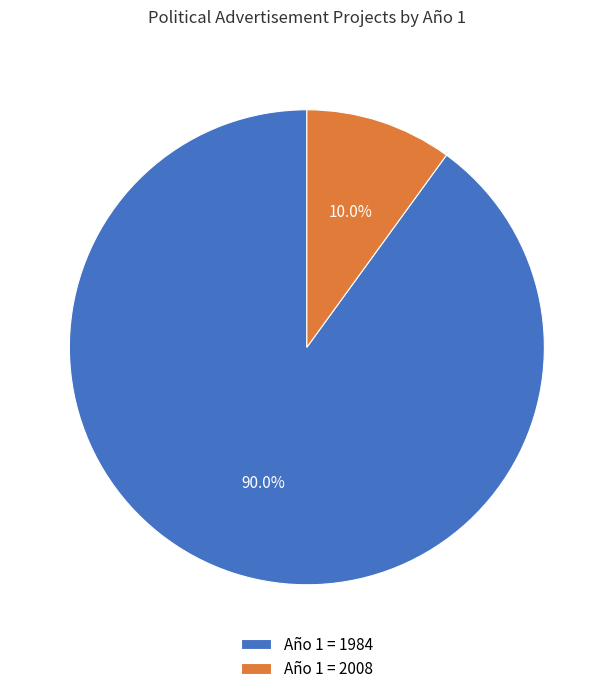

Rank the categories by value from highest to lowest.

Año 1 = 1984, Año 1 = 2008